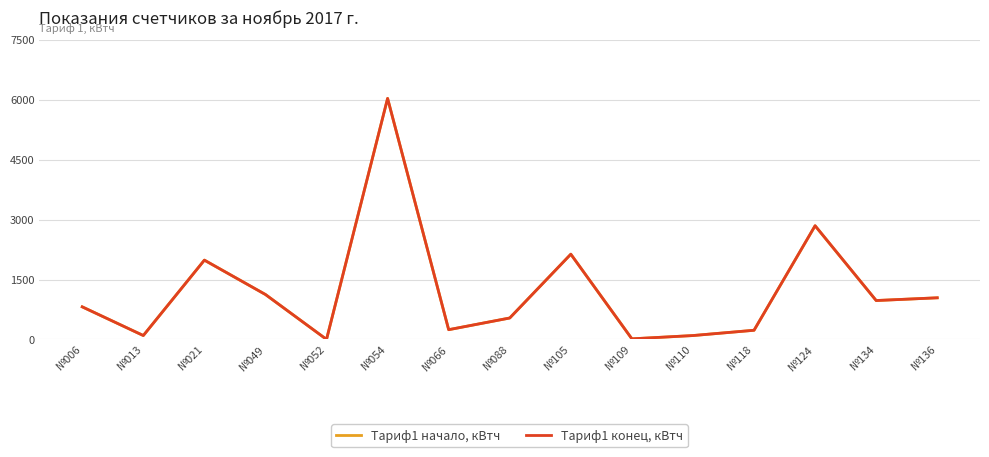

What is the sum of the Тариф1 начало, кВтч values at №118 and №136?

1271.2